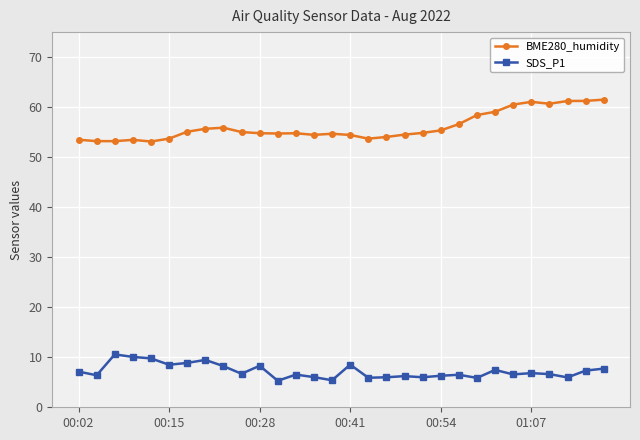

True or false: SDS_P1 and BME280_humidity intersect in this chart.

False